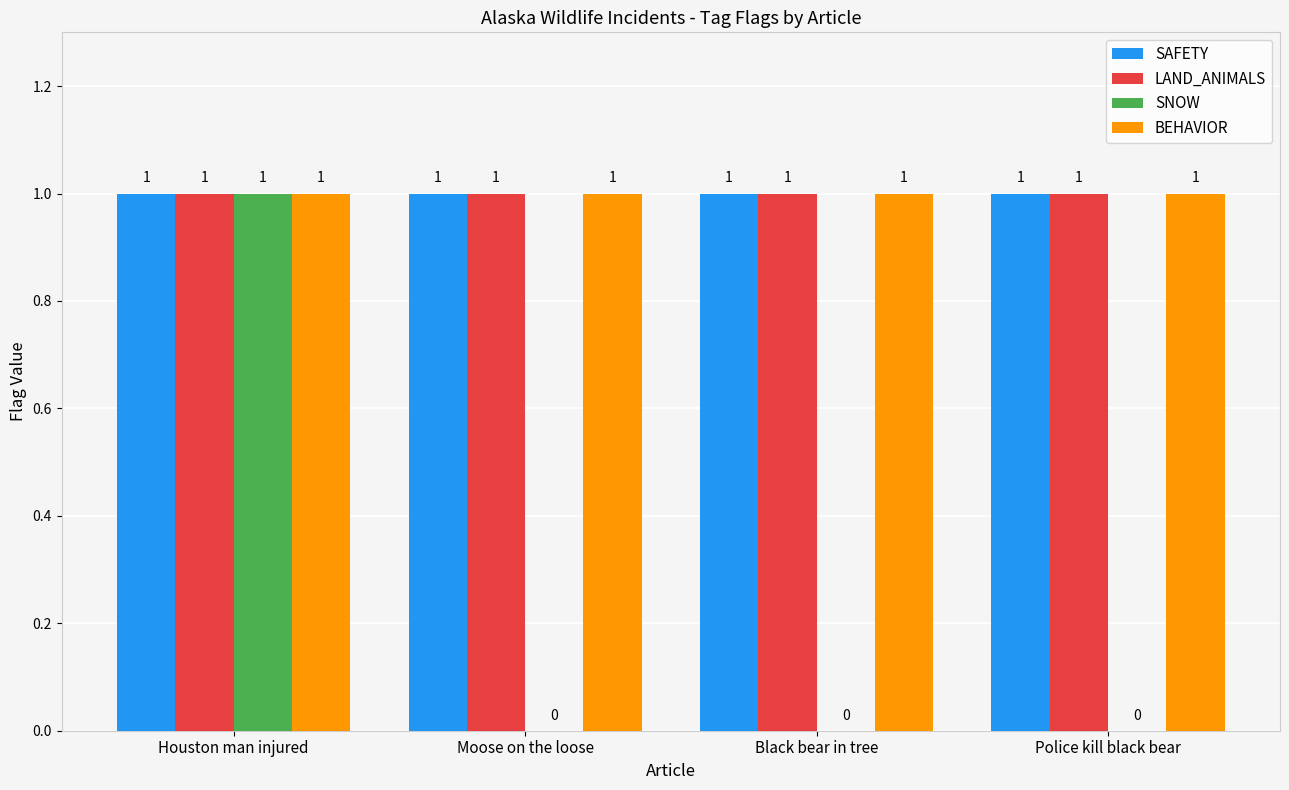

At which label does SNOW reach its peak?

Houston man injured